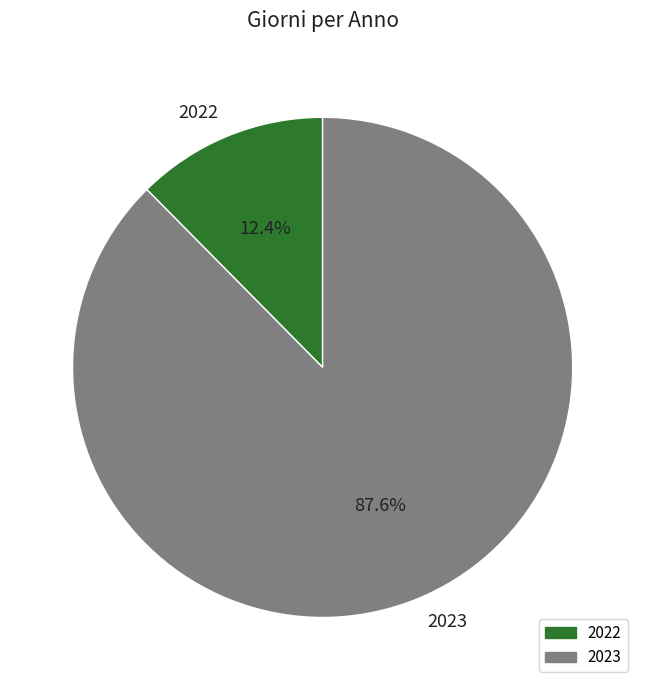

What is the majority slice?

2023